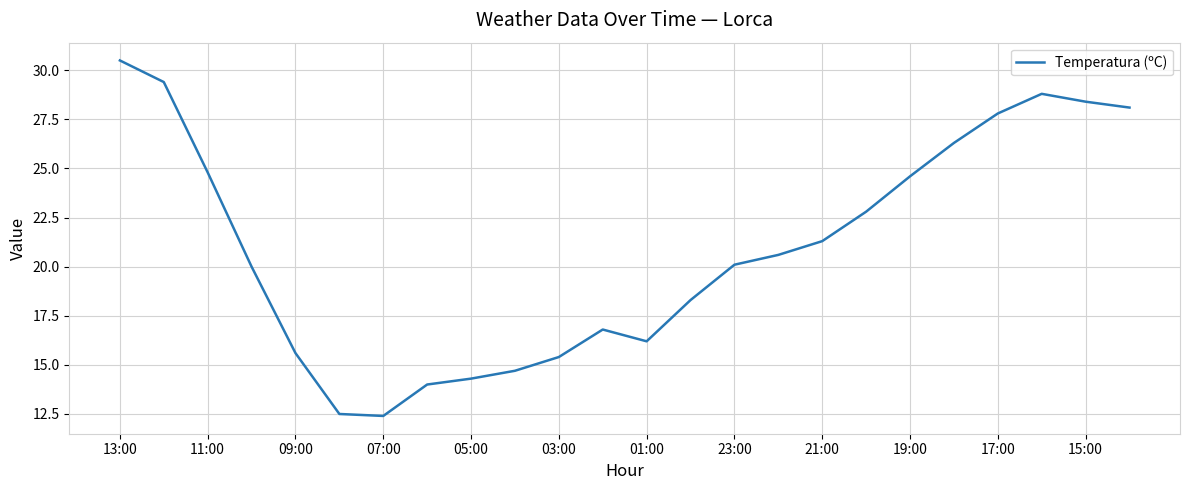

What is the difference between the maximum and minimum values?

18.1